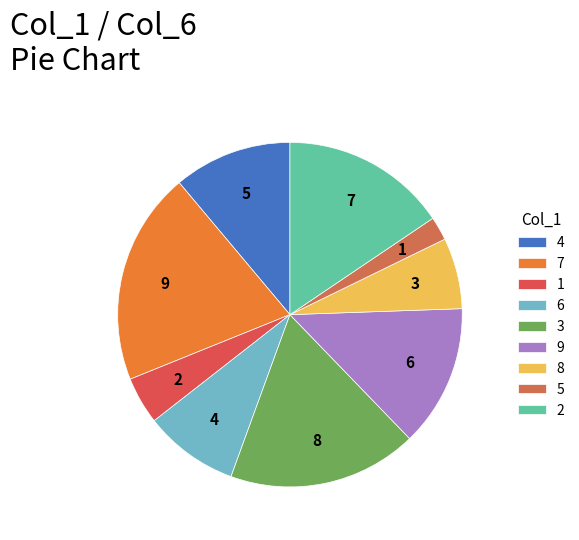

Is the sum of 3 and 1 greater than half?

No